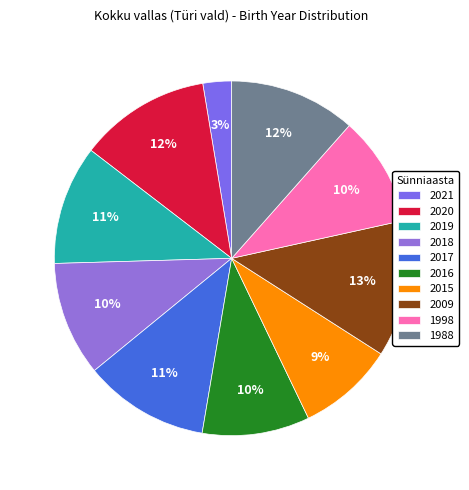

Which slice is the largest?

2009